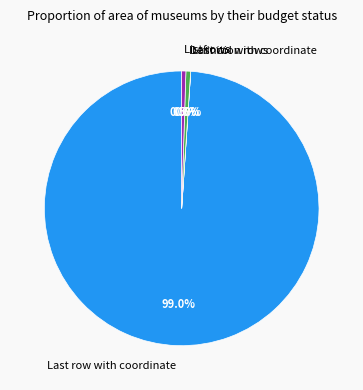

What is the largest slice in the pie chart?

Last row with coordinate